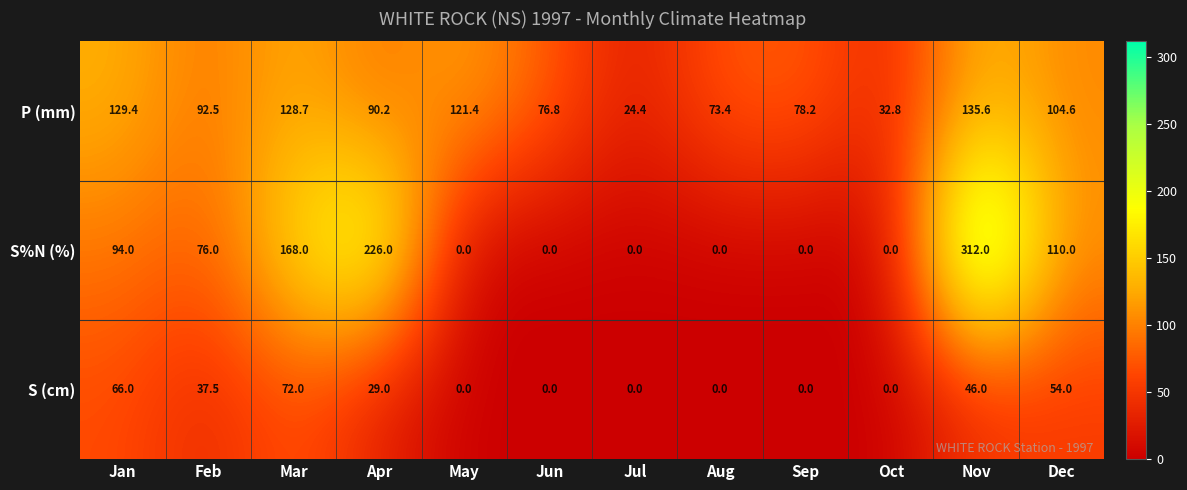

What is the maximum value for S%N (%)?

312.0